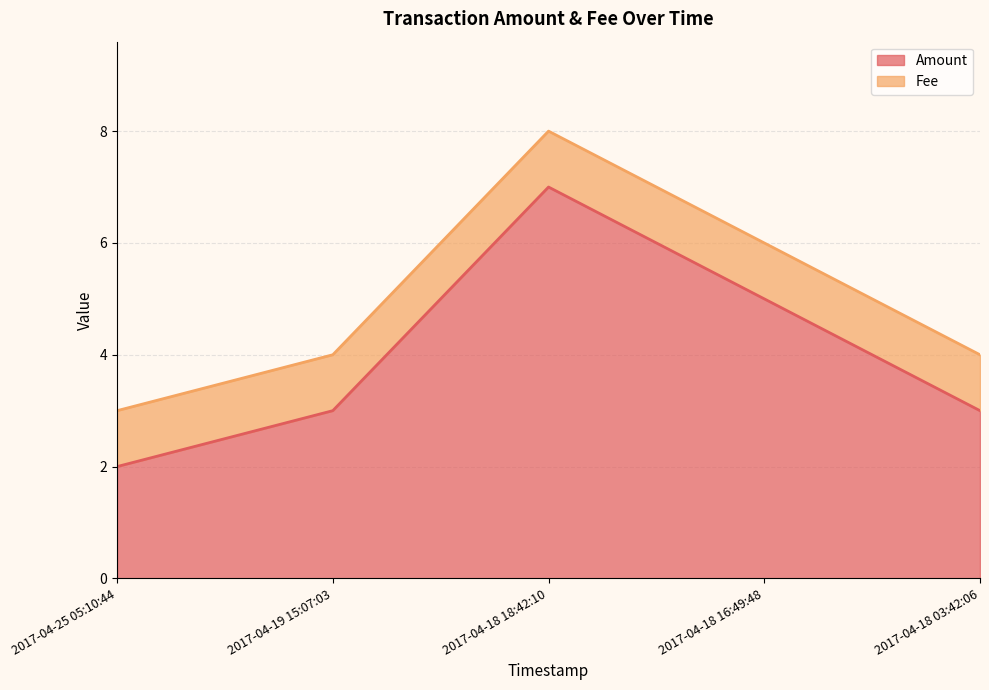

Rank the categories by Fee line value from highest to lowest.

2017-04-18 18:42:10, 2017-04-18 16:49:48, 2017-04-19 15:07:03, 2017-04-18 03:42:06, 2017-04-25 05:10:44